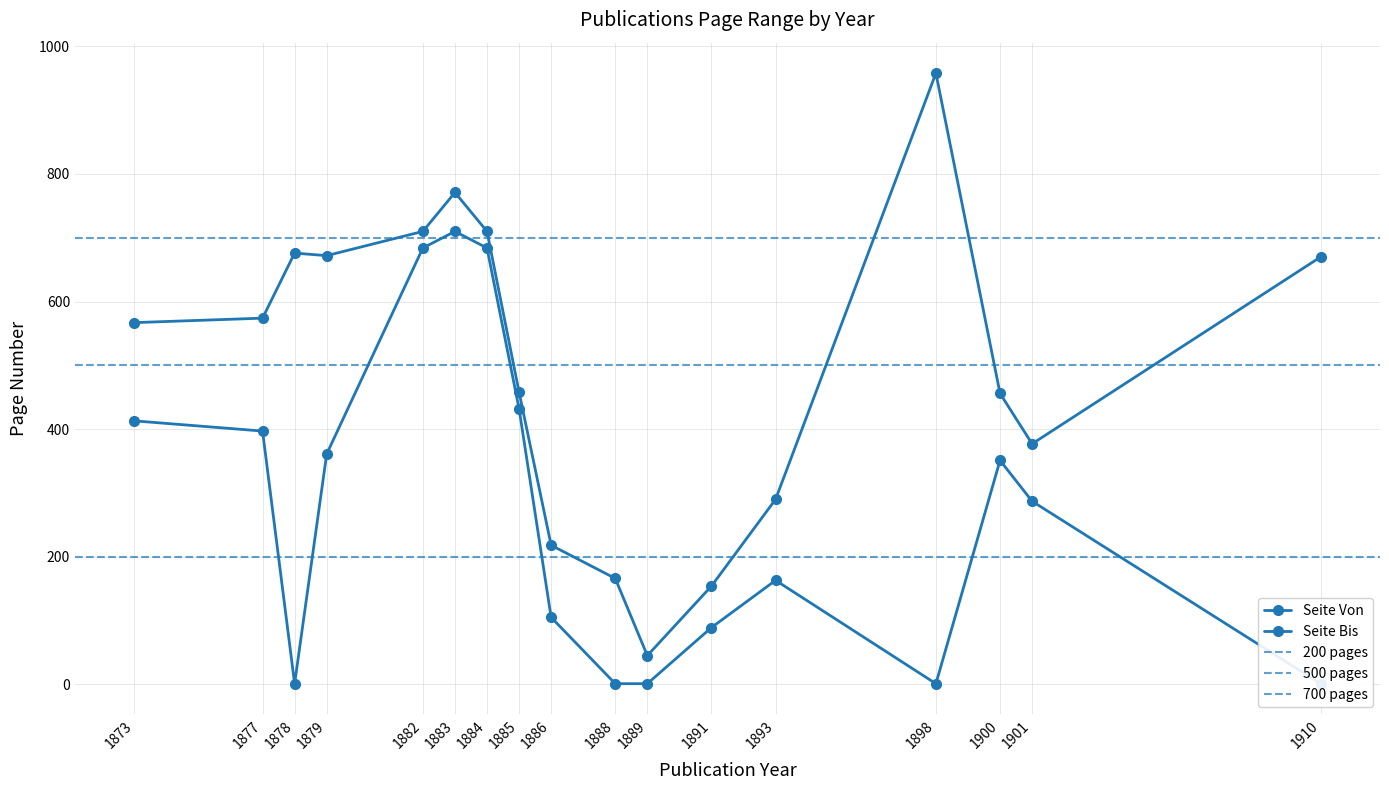

What is the difference between the highest and lowest values at 1882?

26